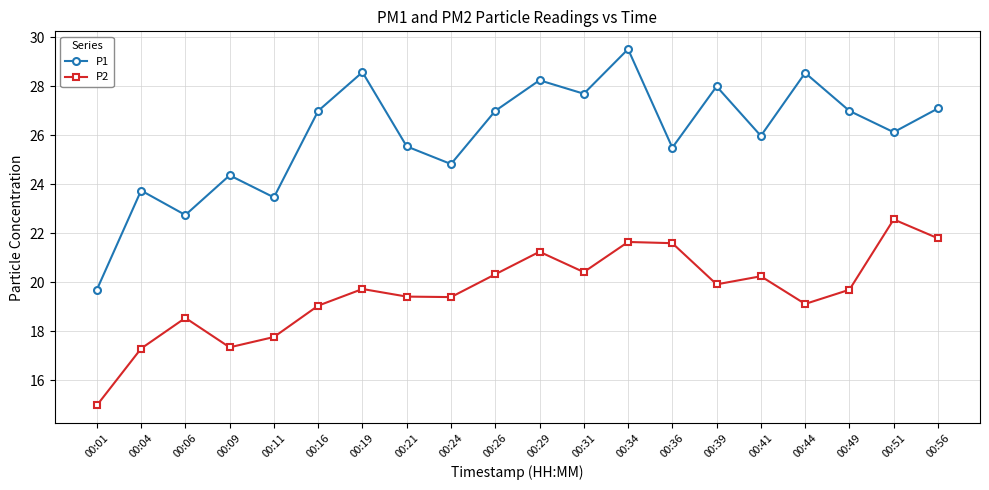

List the series in order of their peak value, lowest first.

P2, P1